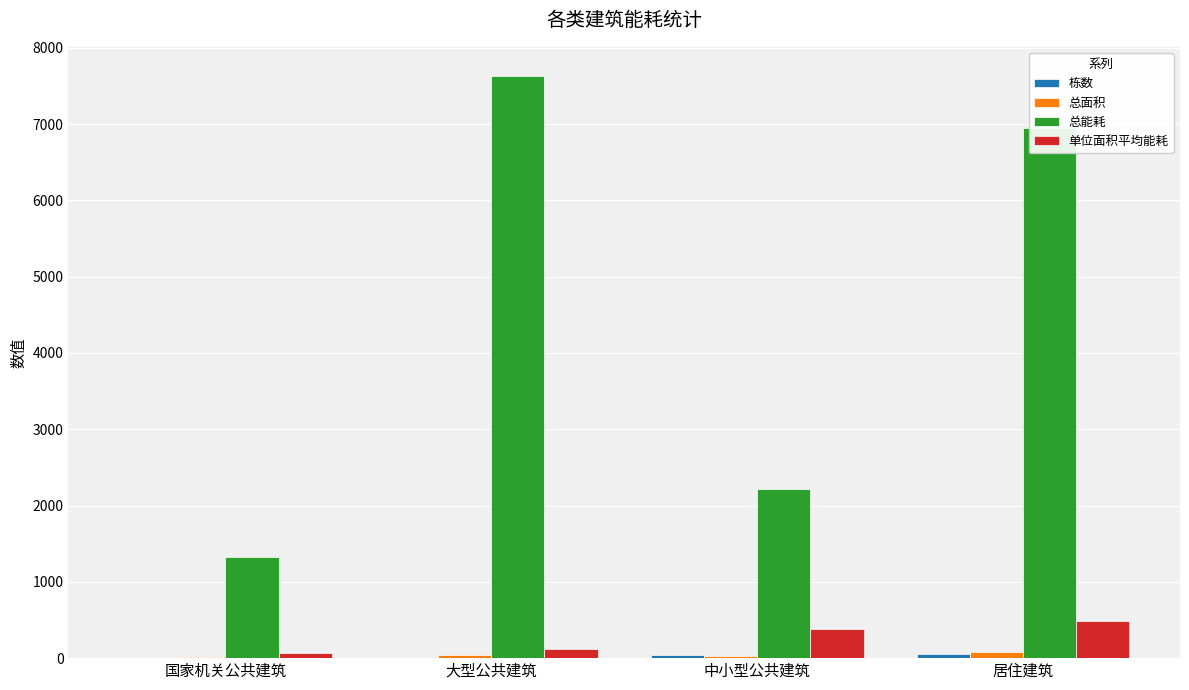

Where is 单位面积平均能耗 nearest to the value 274?

中小型公共建筑